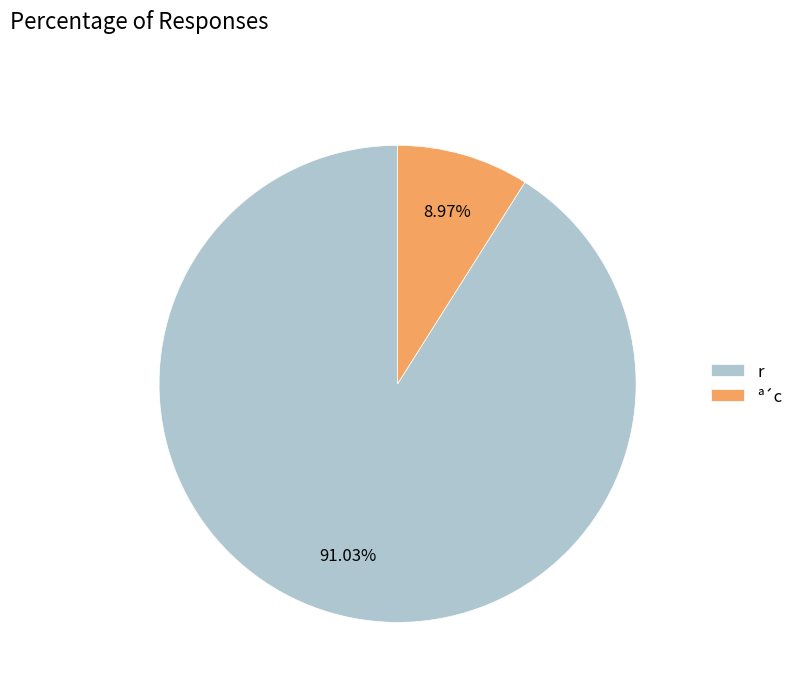

To the nearest percent, what is the difference between the ª´c and r slice percentages?

82%